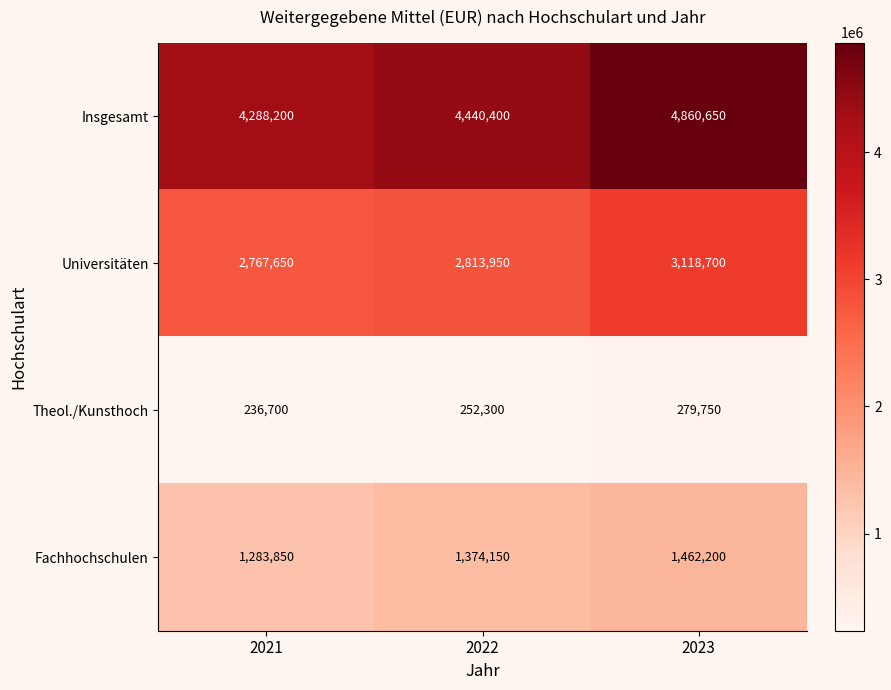

What is the sum of all Universitäten values?

8700300